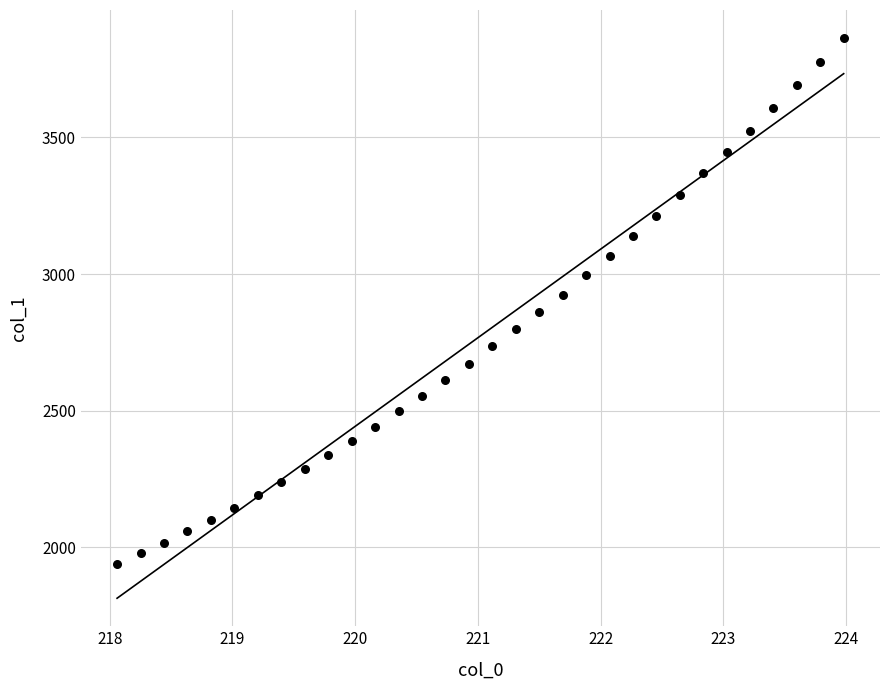

What is the range of Y values (max minus min)?

1923.4